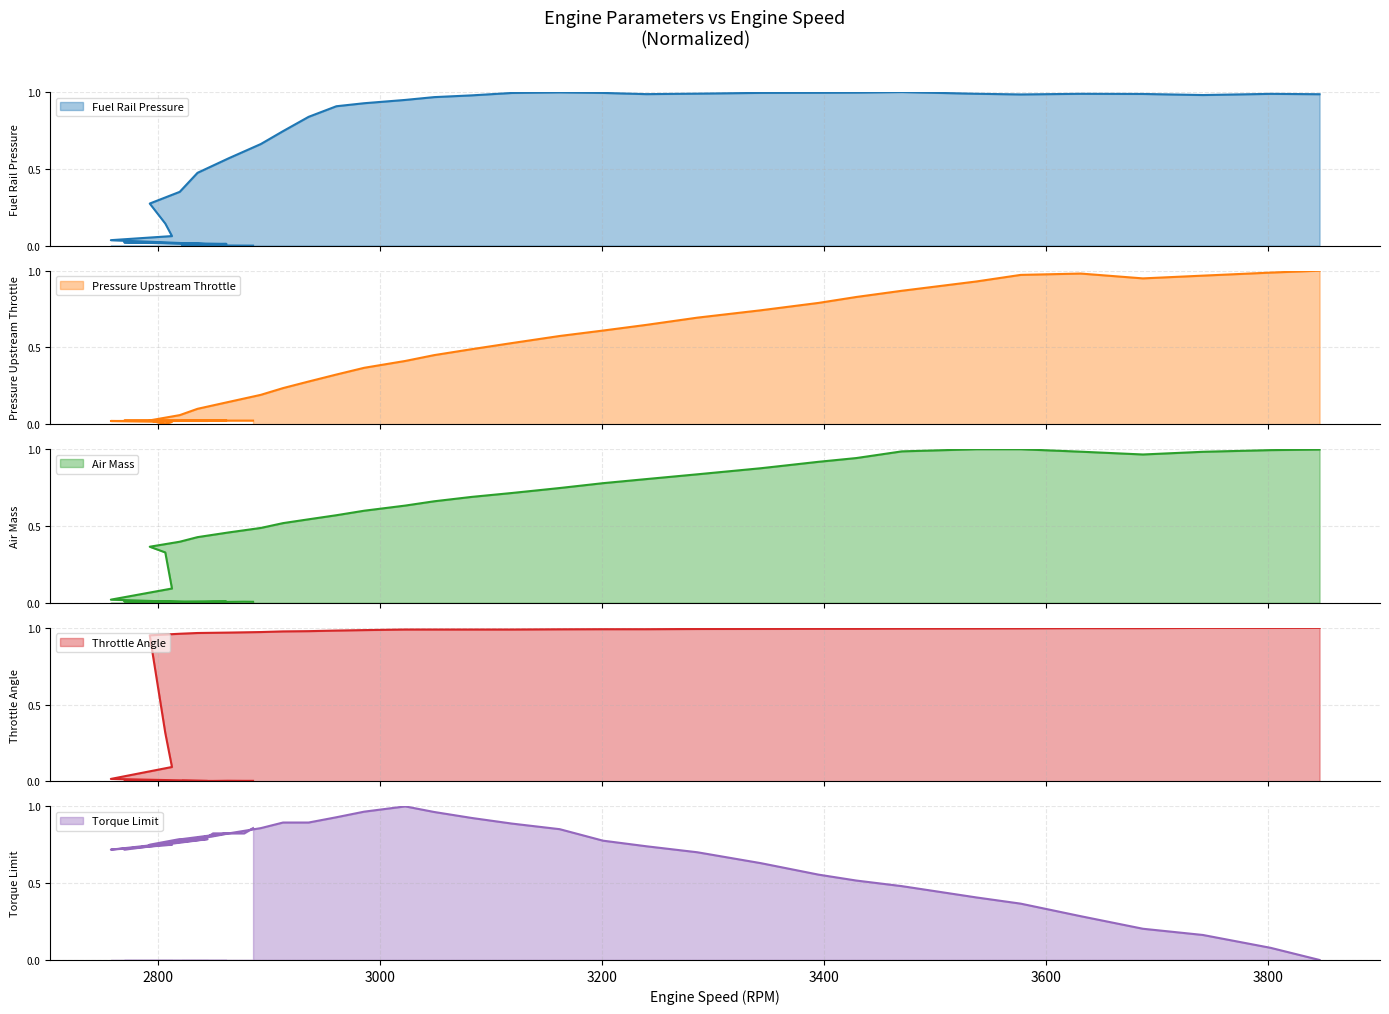

In Fuel rail pressure, how many points are lower than both neighbors (excluding endpoints)?

4